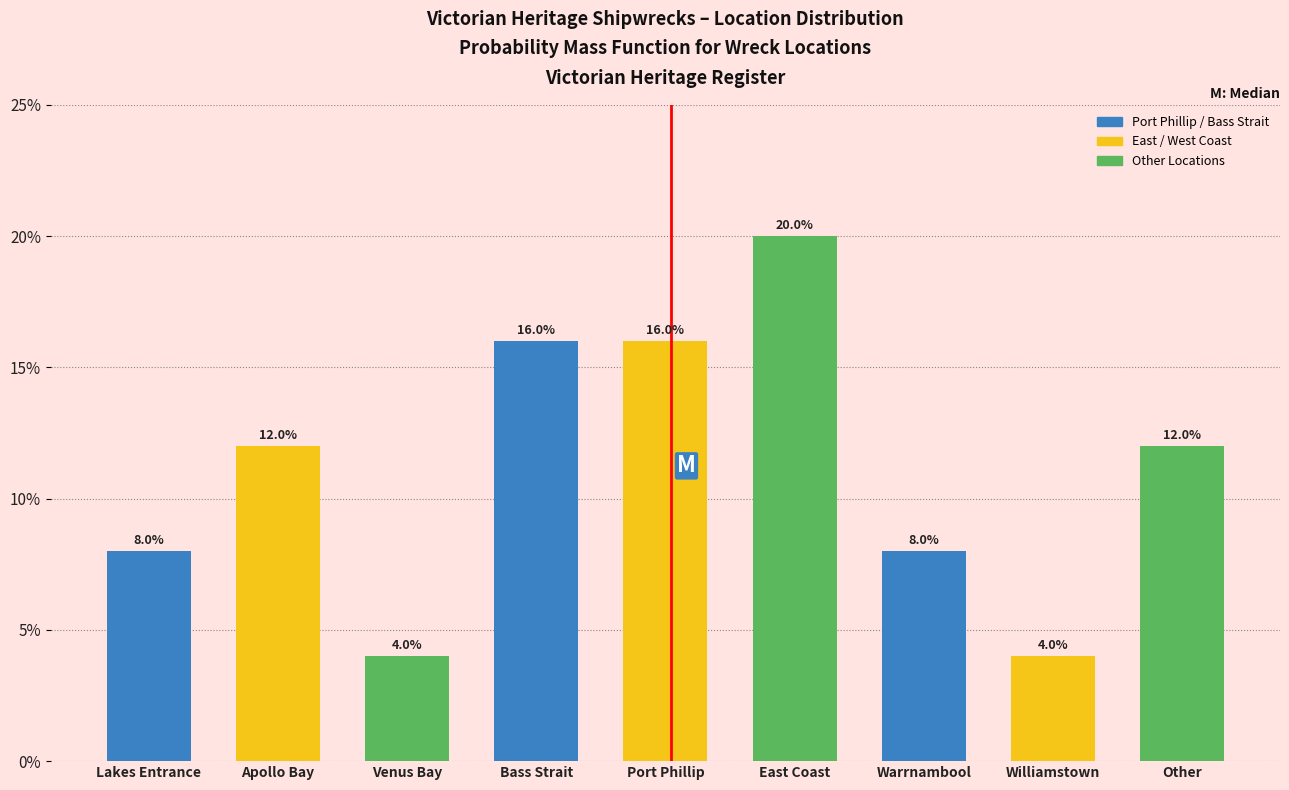

Reading left to right, what are all the values shown in this chart?

8	12	4	16	16	20	8	4	12